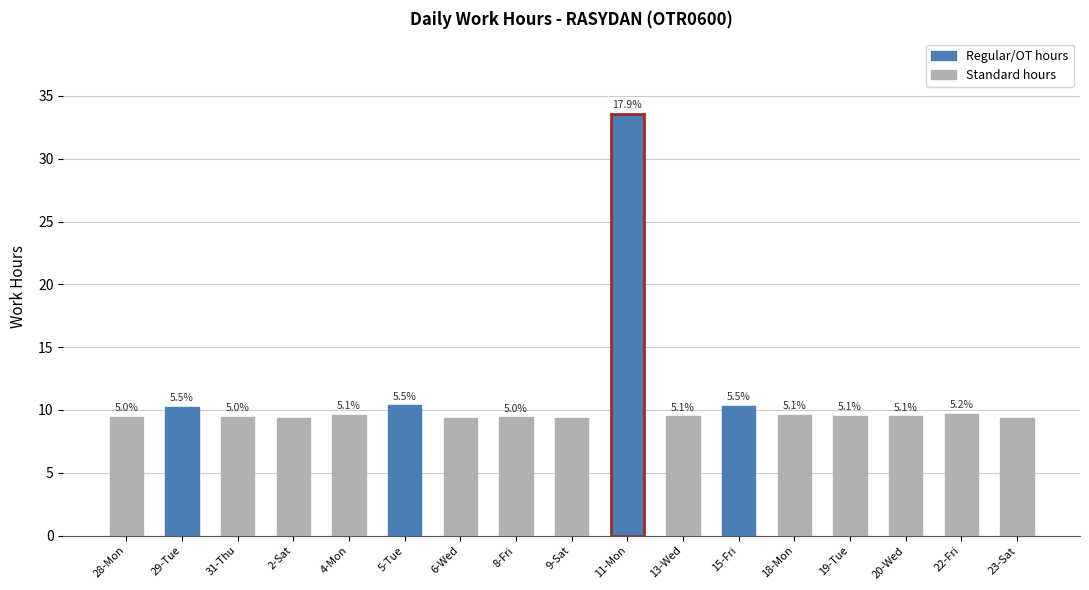

What is the ratio of the value at 4-Mon to the value at 23-Sat?

1.0